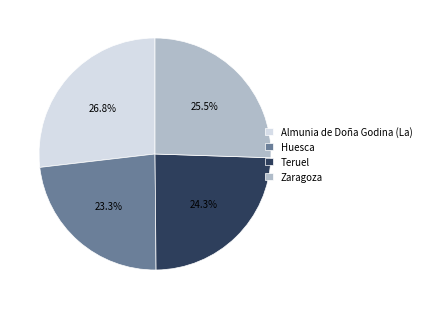

Is Teruel the majority of the pie?

No